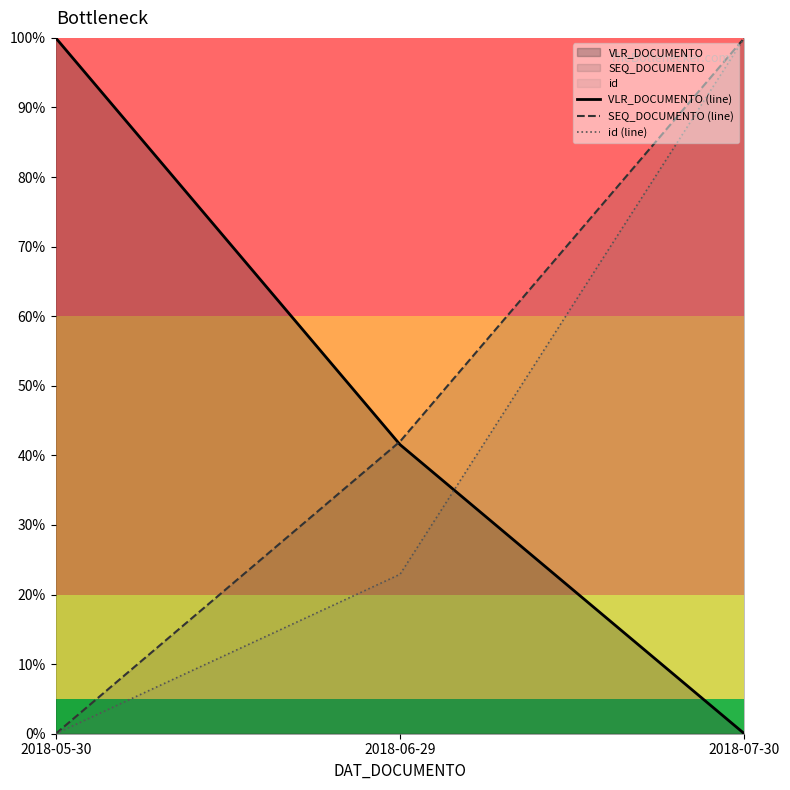

Where does the id (line) series first go above 22?

2018-06-29